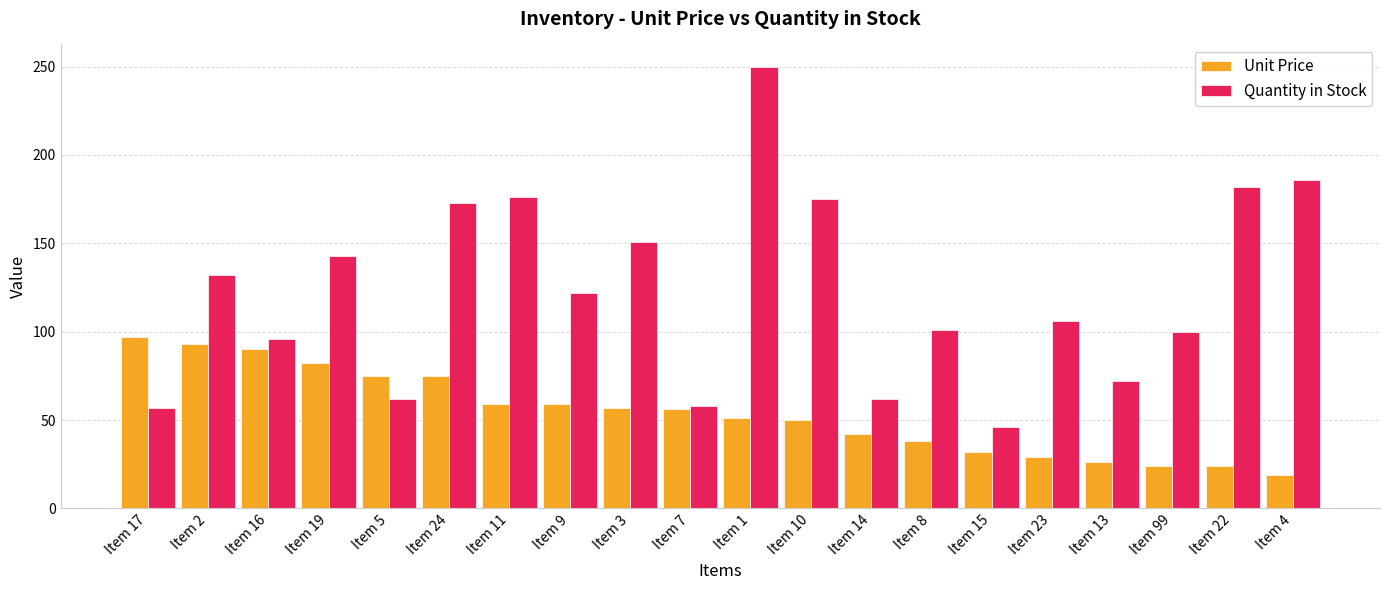

Rank the series at Item 11 from lowest to highest value.

Unit Price, Quantity in Stock